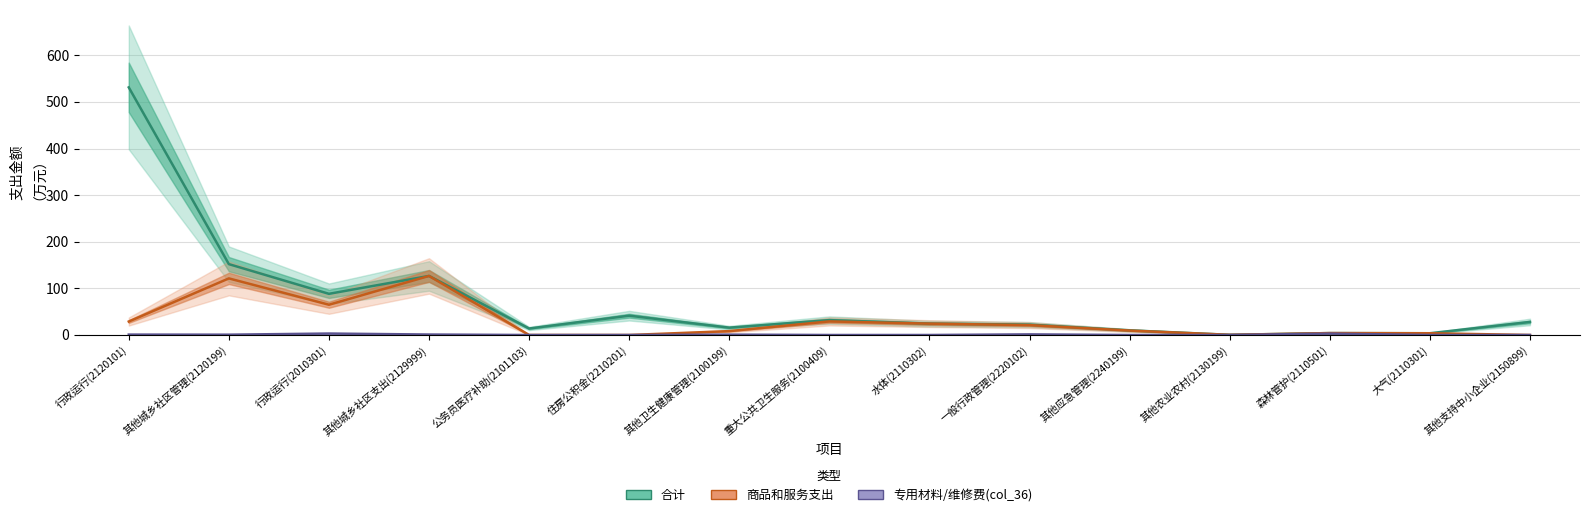

List the series in order of their overall mean, lowest first.

专用材料/维修费(col_36), 商品和服务支出, 合计